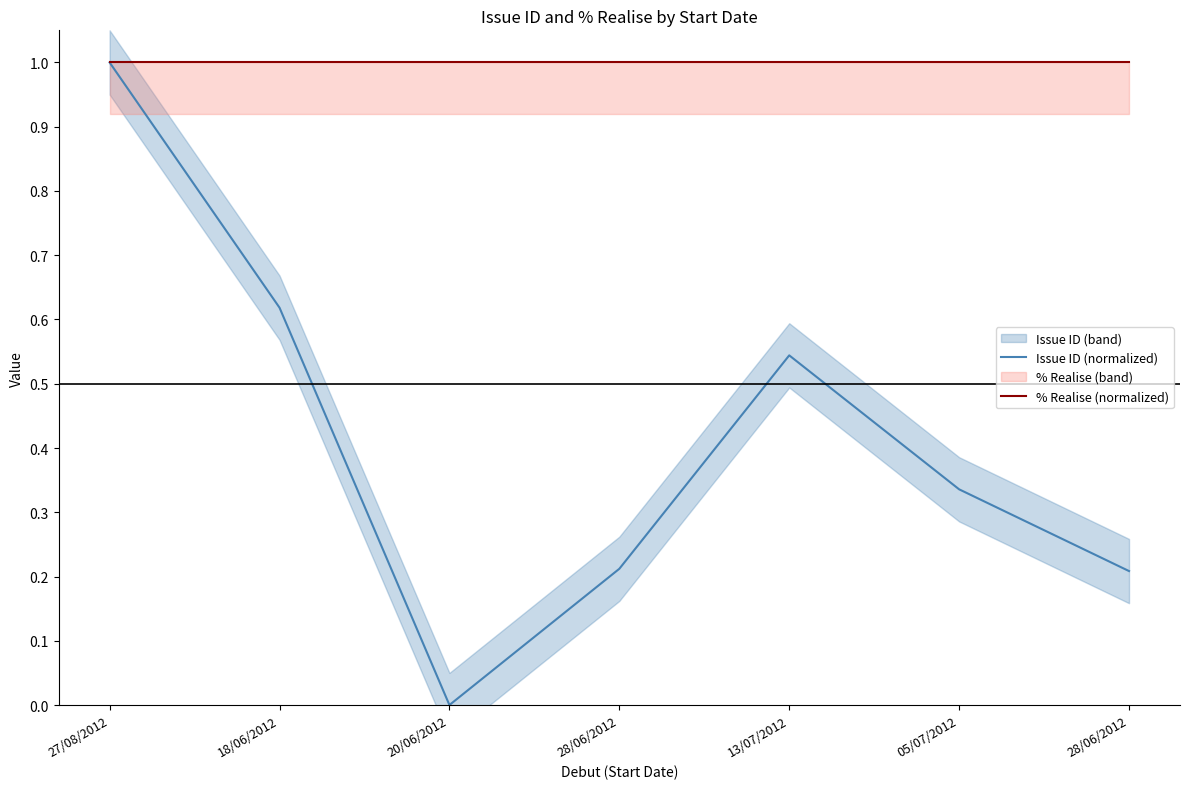

Reading right to left, transcribe all the data shown in this chart.

Issue ID (normalized): 28/06/2012=0.2	05/07/2012=0.3	13/07/2012=0.5	28/06/2012=0.2	20/06/2012=0.0	18/06/2012=0.6	27/08/2012=1.0
% Realise (normalized): 28/06/2012=1.0	05/07/2012=1.0	13/07/2012=1.0	28/06/2012=1.0	20/06/2012=1.0	18/06/2012=1.0	27/08/2012=1.0